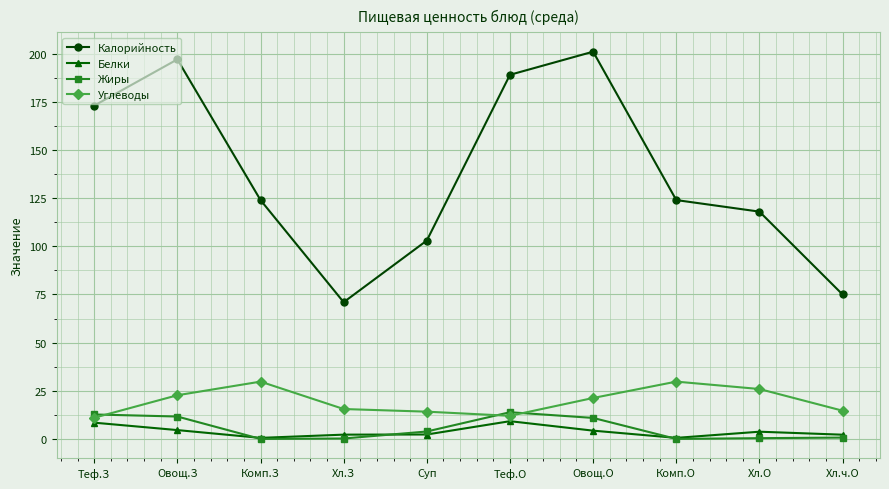

The value of Калорийность at Суп is 28.9. True or false?

False